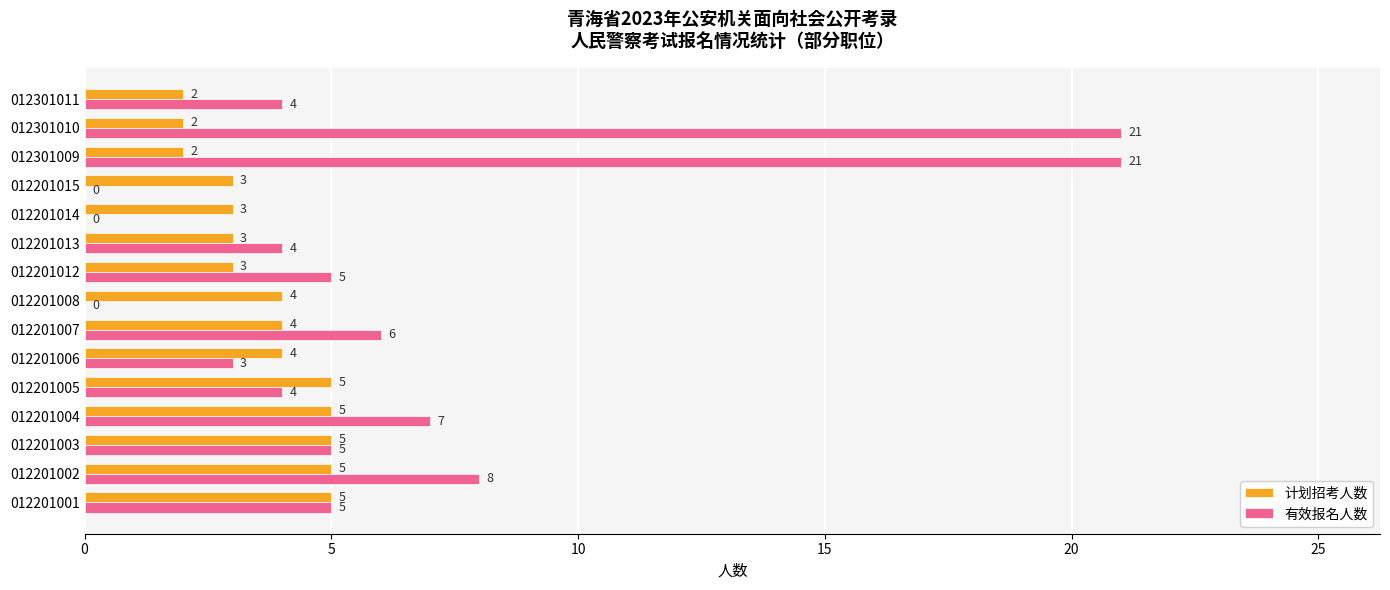

How many 计划招考人数 values are between 3 and 5?

12